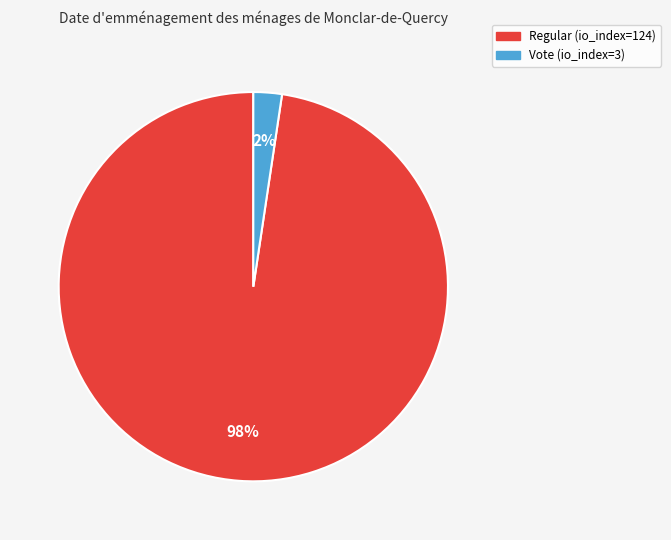

Which category has the biggest portion of the pie?

Regular (io_index=124)